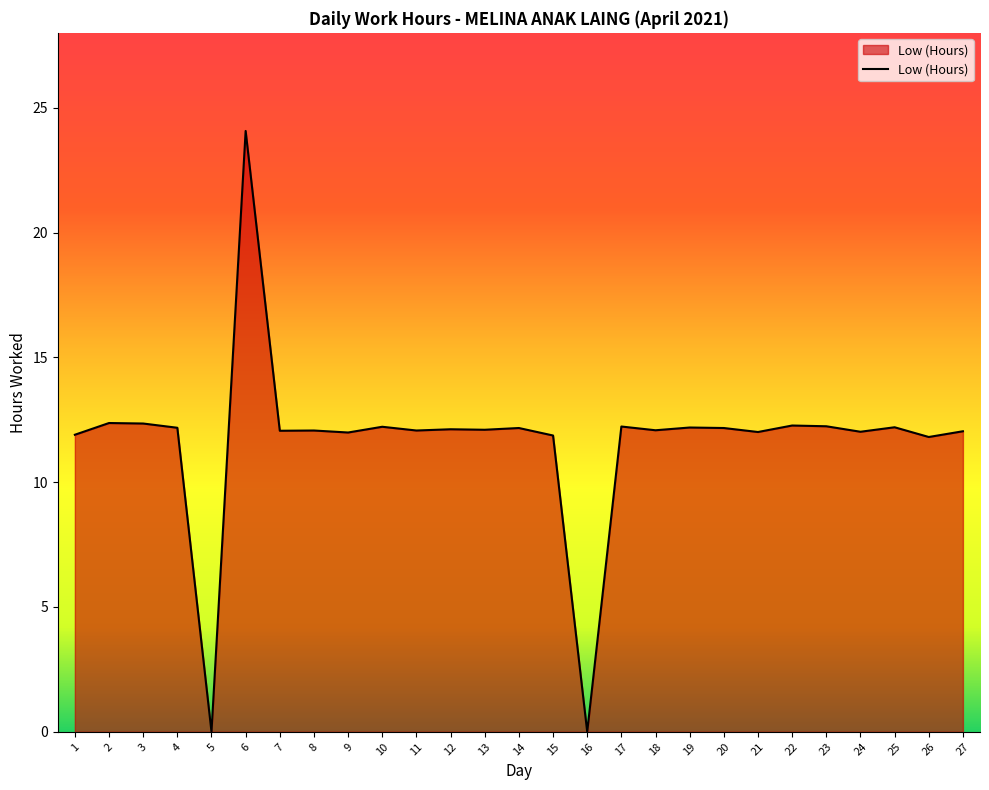

What is the ratio of the value at 11 to the value at 20?

1.0